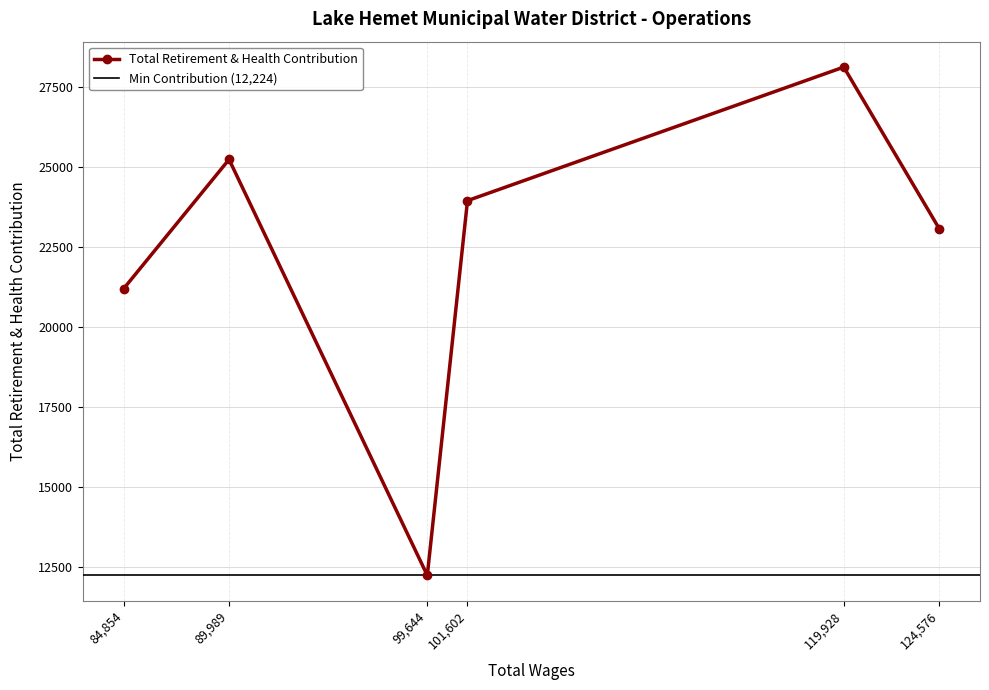

How many data points are less than 23950?

3